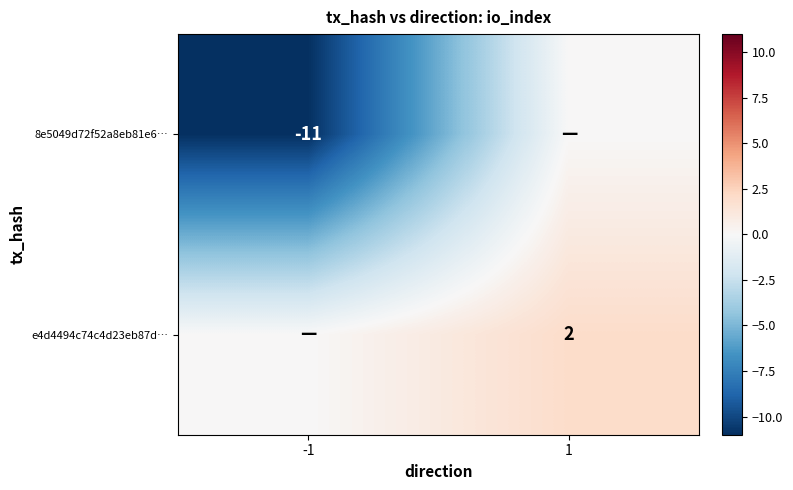

True or false: 8e5049d72f52a8eb81e6… has a value of -11 at -1.

True